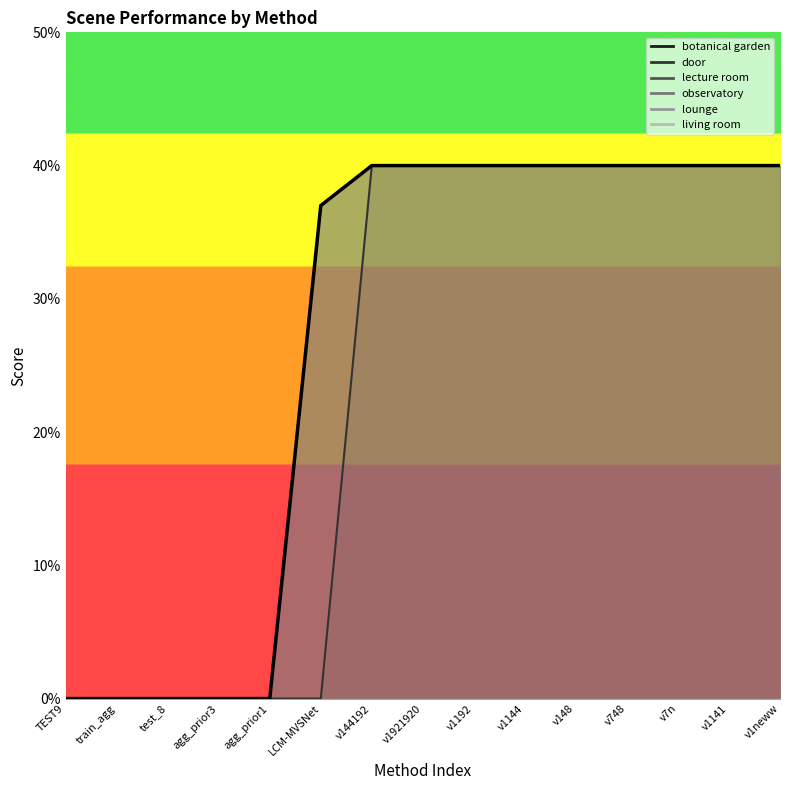

True or false: lecture room has more than 1 interior local peaks.

False